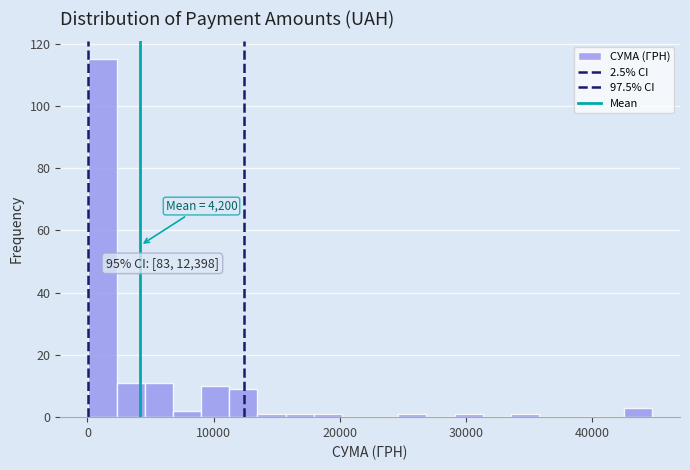

Around what value on the x-axis is the tallest bar? Give the approximate position of its centre, as read against the axis.

1000